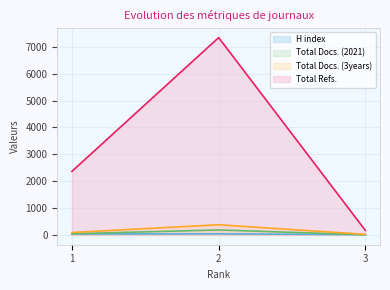

Reading right to left, transcribe all the data shown in this chart.

H index: 9	37	32
Total Docs. (2021): 4	183	42
Total Docs. (3years): 19	377	88
Total Refs.: 167	7345	2366